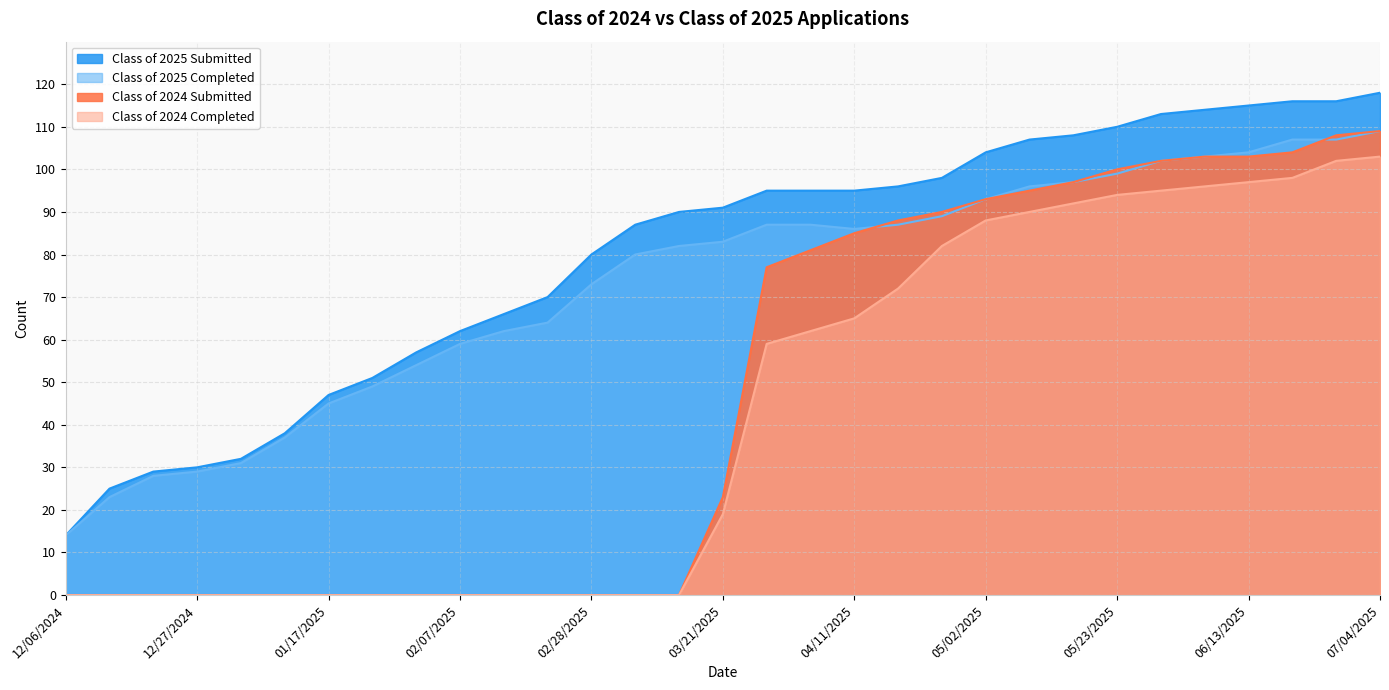

How many distinct data groups are displayed?

4